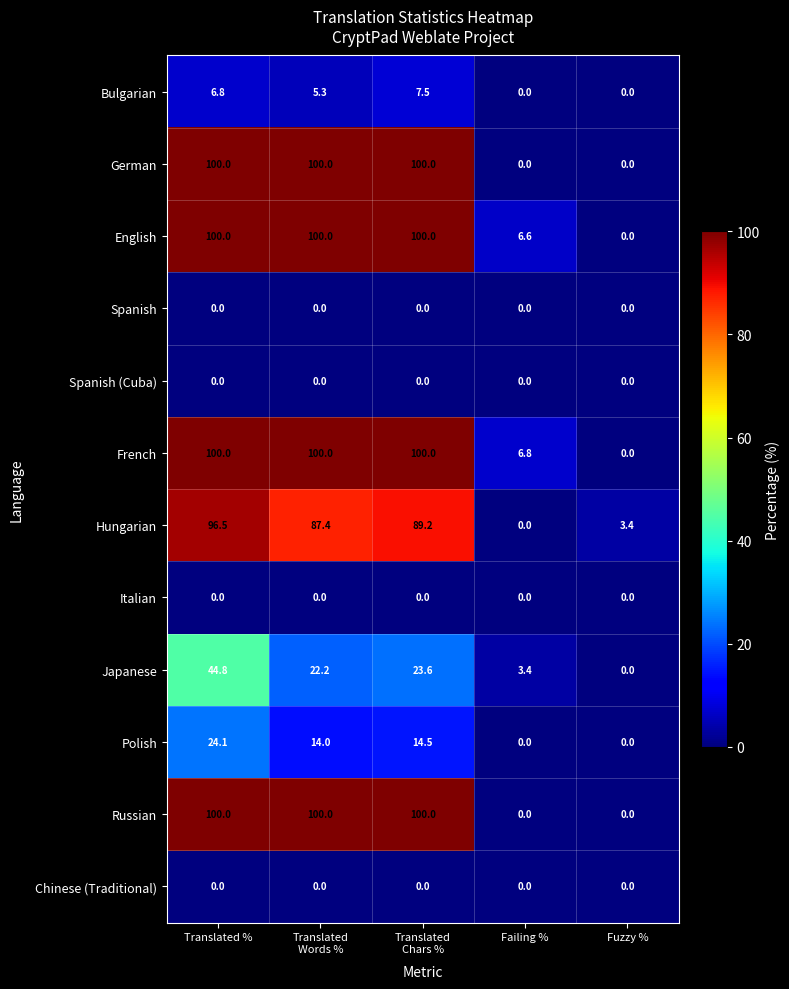

What is the difference between the maximum and minimum values in the German series?

100.0